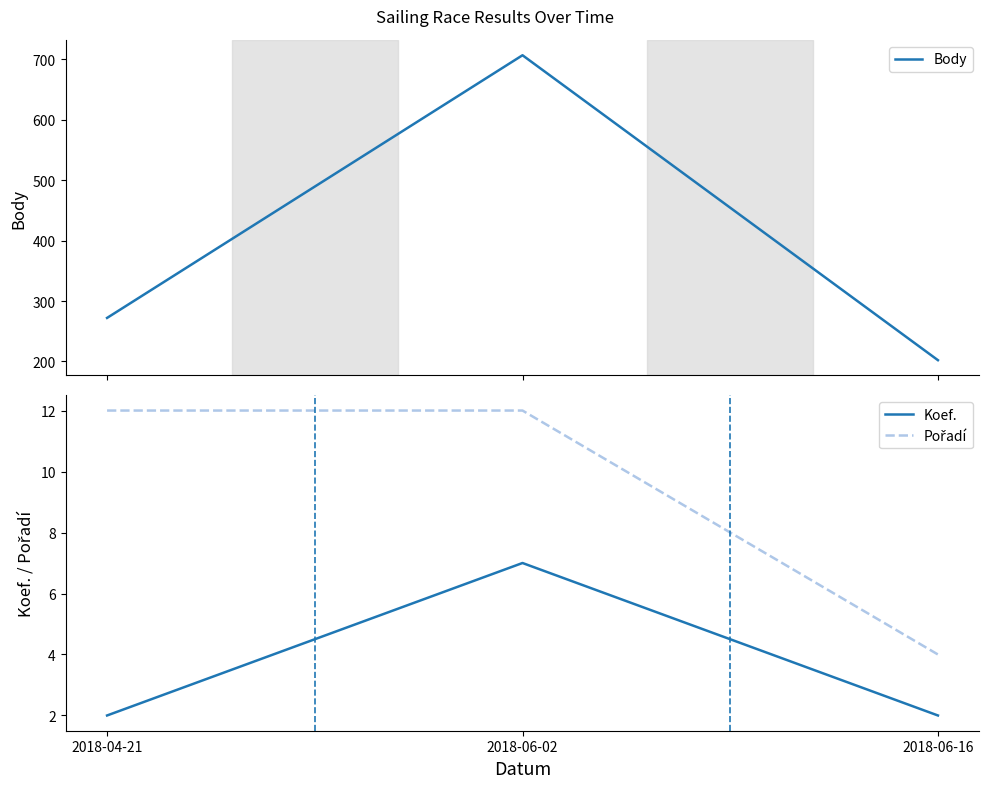

What is the greatest value displayed?

707